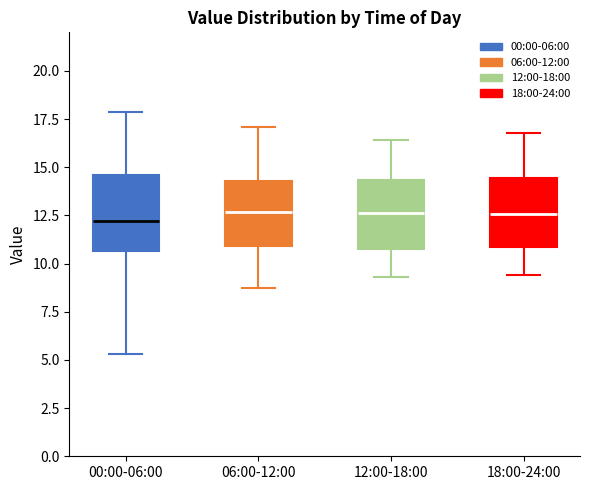

Reading left to right, transcribe this box plot: for each box, give where its median line is, the range the box spans, and where its two whiskers end, as read against the y-axis. The values are not printed on the chart, so give them approximately, as read against the axis.

00:00-06:00: median 12.0, box 10.5 to 14.5, whiskers 5.5 to 18.0
06:00-12:00: median 12.5, box 11.0 to 14.5, whiskers 9.0 to 17.0
12:00-18:00: median 12.5, box 11.0 to 14.5, whiskers 9.5 to 16.5
18:00-24:00: median 12.5, box 11.0 to 14.5, whiskers 9.5 to 17.0